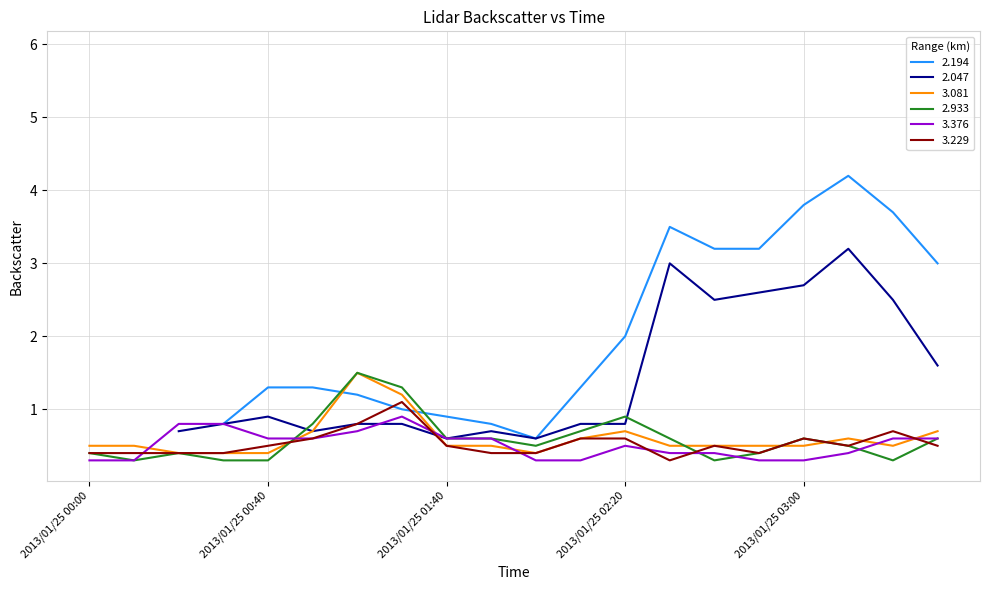

Rank the categories by 3.081 value from lowest to highest.

2013/01/25 00:20, 2013/01/25 00:30, 2013/01/25 00:40, 2013/01/25 02:00, 2013/01/25 00:00, 2013/01/25 00:10, 2013/01/25 01:40, 2013/01/25 01:50, 2013/01/25 02:30, 2013/01/25 02:40, 2013/01/25 02:50, 2013/01/25 03:00, 2013/01/25 03:20, 2013/01/25 02:10, 2013/01/25 03:10, 2013/01/25 00:50, 2013/01/25 02:20, 2013/01/25 03:30, 2013/01/25 01:10, 2013/01/25 01:00